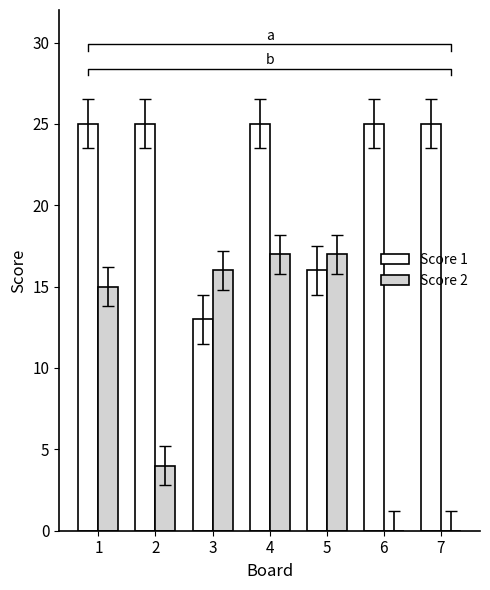

At which category is the sum across all series the highest?

4